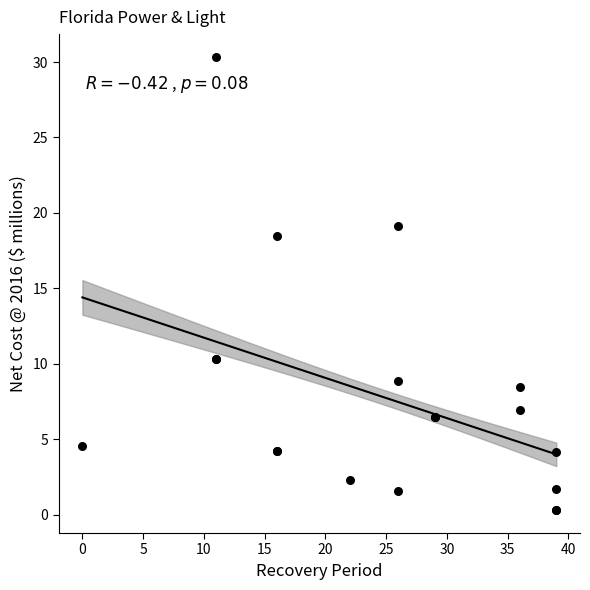

What Y value in the scatter plot is closest to 15?

18.5